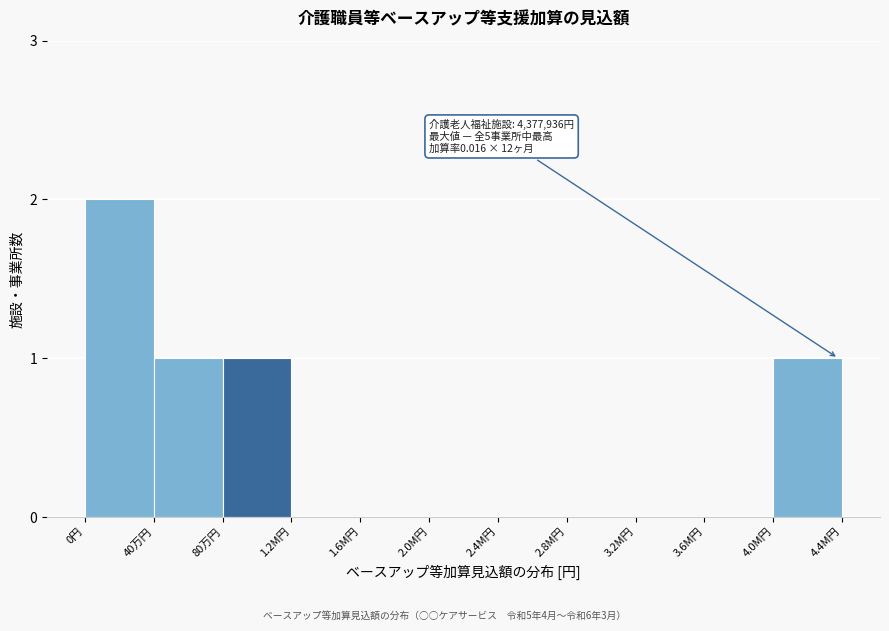

Reading left to right, what are all the values shown in this chart?

0円=2	40万円=1	80万円=1	1.2M円=0	1.6M円=0	2.0M円=0	2.4M円=0	2.8M円=0	3.2M円=0	3.6M円=0	4.0M円=1